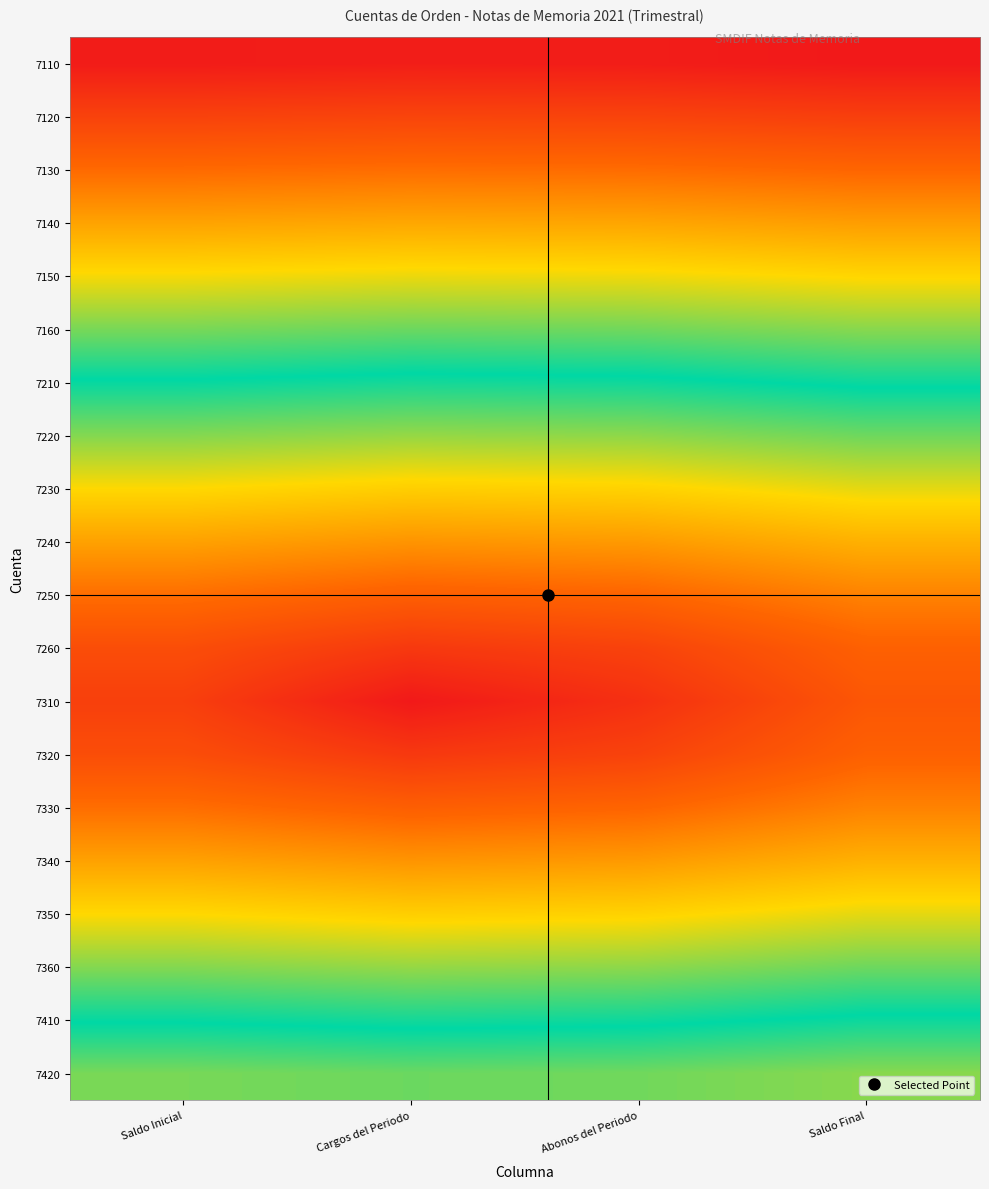

Reading left to right, list all the values displayed in this chart.

7110: Saldo Inicial=12.1	Cargos del Periodo=12.0	Abonos del Periodo=12.0	Saldo Final=12.1
7120: Saldo Inicial=11.1	Cargos del Periodo=11.0	Abonos del Periodo=11.0	Saldo Final=11.1
7130: Saldo Inicial=10.1	Cargos del Periodo=10.0	Abonos del Periodo=10.0	Saldo Final=10.2
7140: Saldo Inicial=9.1	Cargos del Periodo=9.0	Abonos del Periodo=9.0	Saldo Final=9.2
7150: Saldo Inicial=8.1	Cargos del Periodo=8.0	Abonos del Periodo=8.0	Saldo Final=8.2
7160: Saldo Inicial=7.1	Cargos del Periodo=7.0	Abonos del Periodo=7.0	Saldo Final=7.2
7210: Saldo Inicial=6.1	Cargos del Periodo=6.0	Abonos del Periodo=6.1	Saldo Final=6.3
7220: Saldo Inicial=5.1	Cargos del Periodo=5.0	Abonos del Periodo=5.1	Saldo Final=5.3
7230: Saldo Inicial=4.2	Cargos del Periodo=4.0	Abonos del Periodo=4.1	Saldo Final=4.4
7240: Saldo Inicial=3.2	Cargos del Periodo=3.0	Abonos del Periodo=3.1	Saldo Final=3.5
7250: Saldo Inicial=2.3	Cargos del Periodo=2.0	Abonos del Periodo=2.2	Saldo Final=2.7
7260: Saldo Inicial=1.6	Cargos del Periodo=1.0	Abonos del Periodo=1.3	Saldo Final=2.1
7310: Saldo Inicial=1.2	Cargos del Periodo=0.2	Abonos del Periodo=0.8	Saldo Final=1.8
7320: Saldo Inicial=1.6	Cargos del Periodo=1.0	Abonos del Periodo=1.3	Saldo Final=2.1
7330: Saldo Inicial=2.3	Cargos del Periodo=2.0	Abonos del Periodo=2.2	Saldo Final=2.7
7340: Saldo Inicial=3.2	Cargos del Periodo=3.0	Abonos del Periodo=3.1	Saldo Final=3.5
7350: Saldo Inicial=4.2	Cargos del Periodo=4.0	Abonos del Periodo=4.1	Saldo Final=4.4
7360: Saldo Inicial=5.1	Cargos del Periodo=5.0	Abonos del Periodo=5.1	Saldo Final=5.3
7410: Saldo Inicial=6.1	Cargos del Periodo=6.0	Abonos del Periodo=6.1	Saldo Final=6.3
7420: Saldo Inicial=7.1	Cargos del Periodo=7.0	Abonos del Periodo=7.0	Saldo Final=7.2